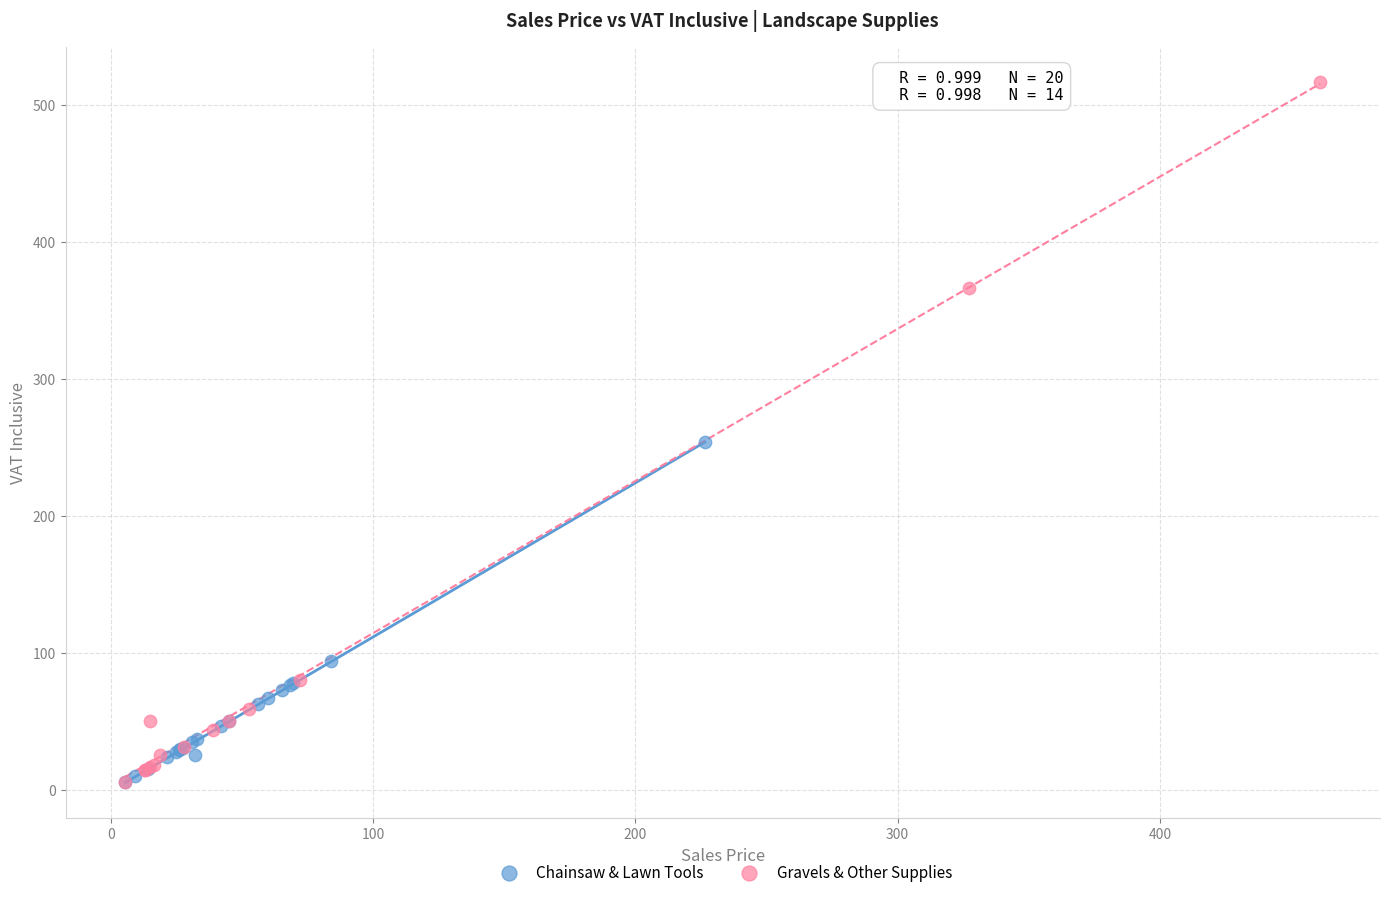

Which series has the largest Y range (max minus min)?

Gravels & Other Supplies